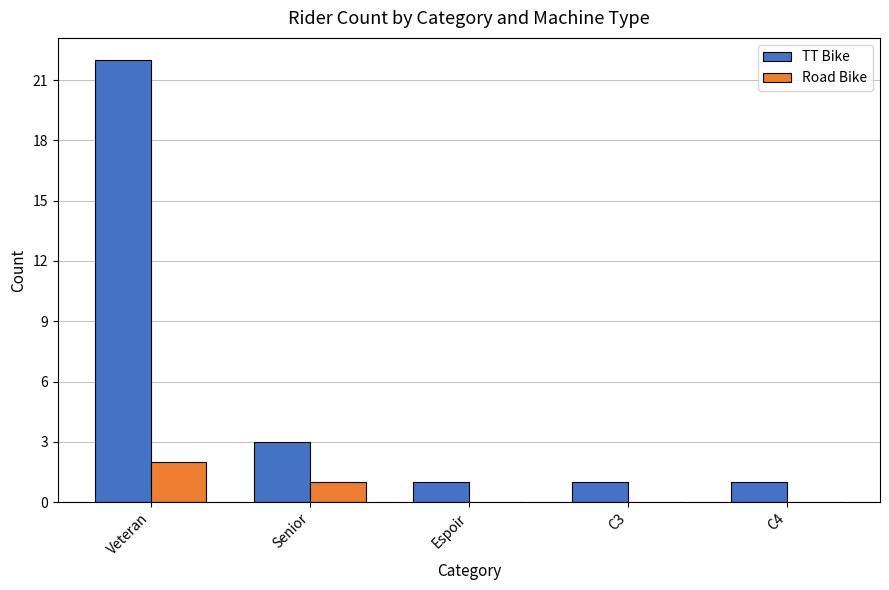

Reading left to right, list all the values displayed in this chart.

TT Bike: Veteran=22	Senior=3	Espoir=1	C3=1	C4=1
Road Bike: Veteran=2	Senior=1	Espoir=0	C3=0	C4=0